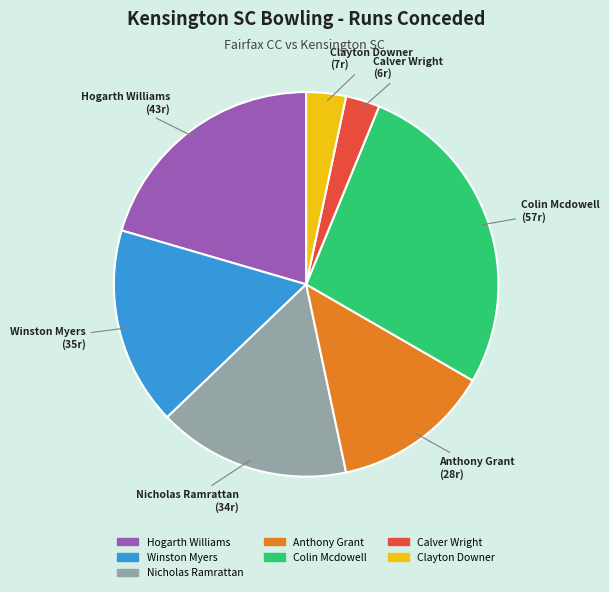

Approximately how many times larger is the value at Winston Myers compared to Calver Wright?

5.8